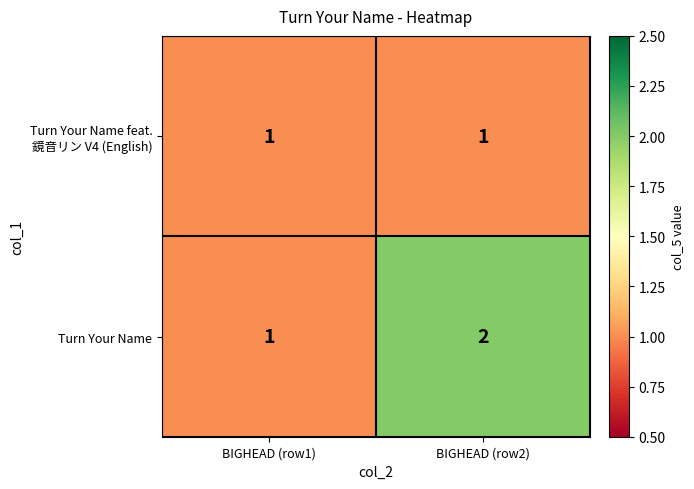

What is the sum of all Turn Your Name values?

3